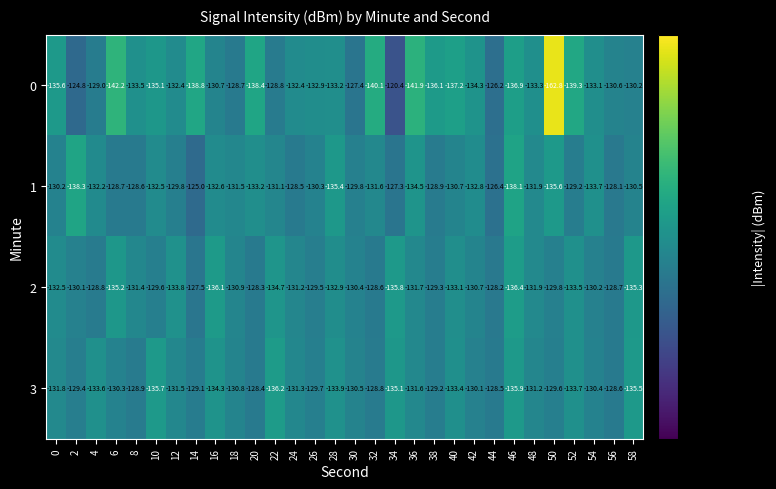

At which category is the sum across all series the highest?

44